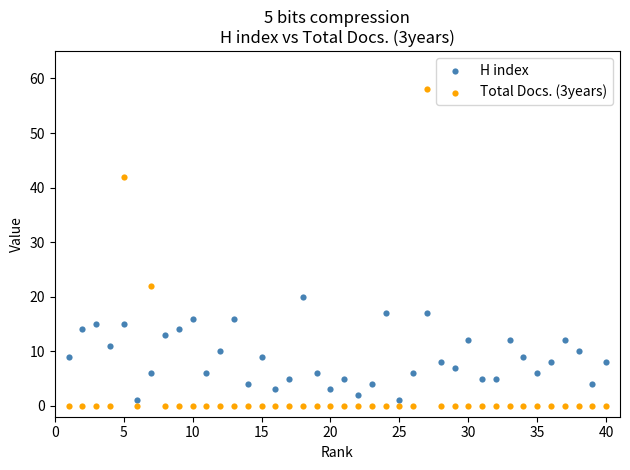

Which series has the widest spread of Y values?

Total Docs. (3years)